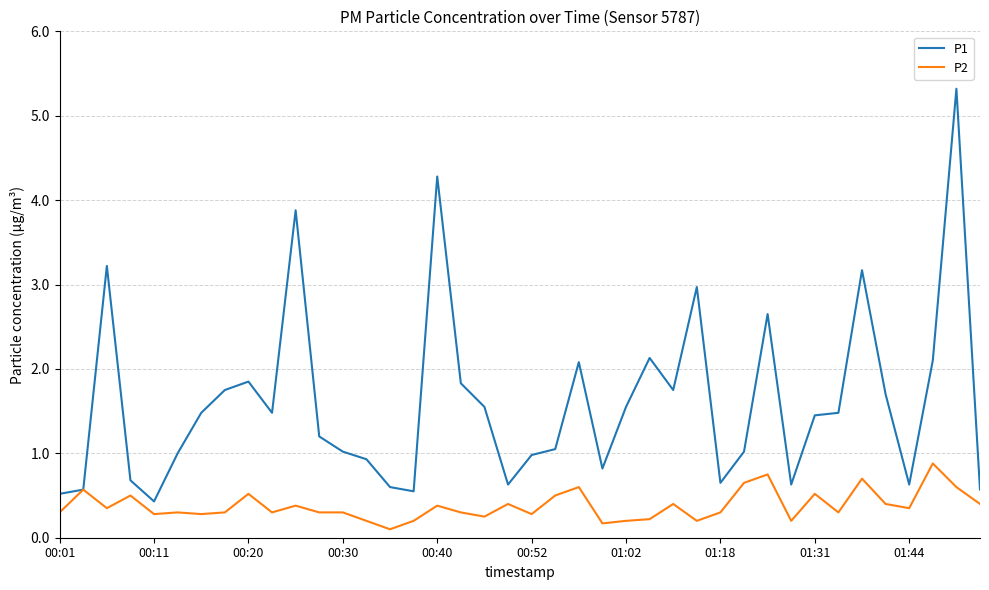

What is the highest value of the P1 series?

5.3